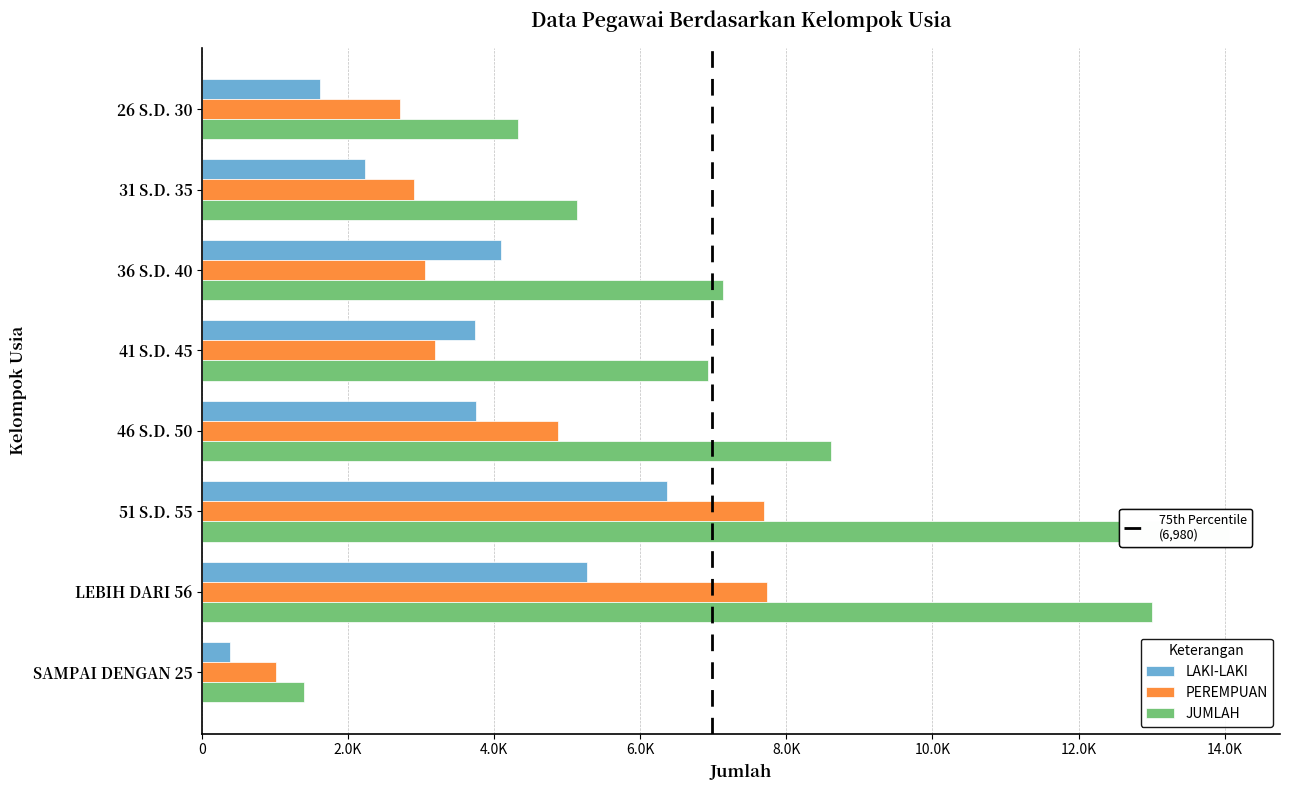

Reading right to left, transcribe all the data shown in this chart.

LAKI-LAKI: SAMPAI DENGAN 25=380	LEBIH DARI 56=5273	51 S.D. 55=6362	46 S.D. 50=3749	41 S.D. 45=3737	36 S.D. 40=4092	31 S.D. 35=2237	26 S.D. 30=1613
PEREMPUAN: SAMPAI DENGAN 25=1014	LEBIH DARI 56=7735	51 S.D. 55=7693	46 S.D. 50=4868	41 S.D. 45=3190	36 S.D. 40=3047	31 S.D. 35=2897	26 S.D. 30=2707
JUMLAH: SAMPAI DENGAN 25=1394	LEBIH DARI 56=13008	51 S.D. 55=14055	46 S.D. 50=8617	41 S.D. 45=6927	36 S.D. 40=7139	31 S.D. 35=5134	26 S.D. 30=4320